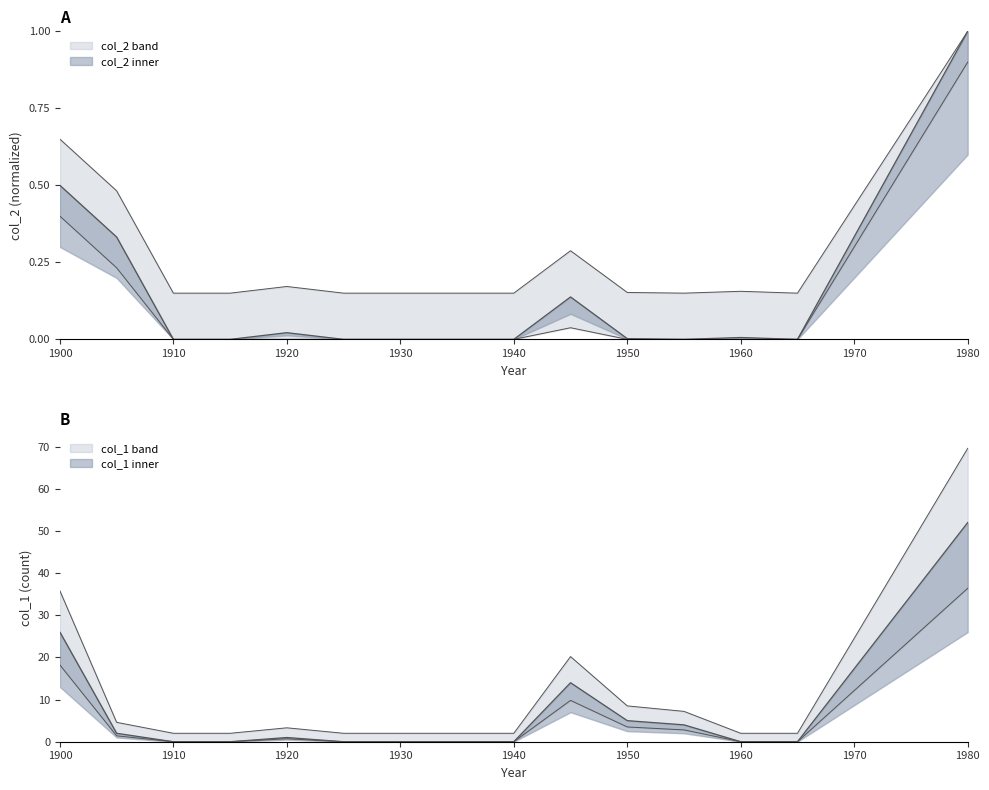

How many times do col_2 and col_1 cross each other?

1